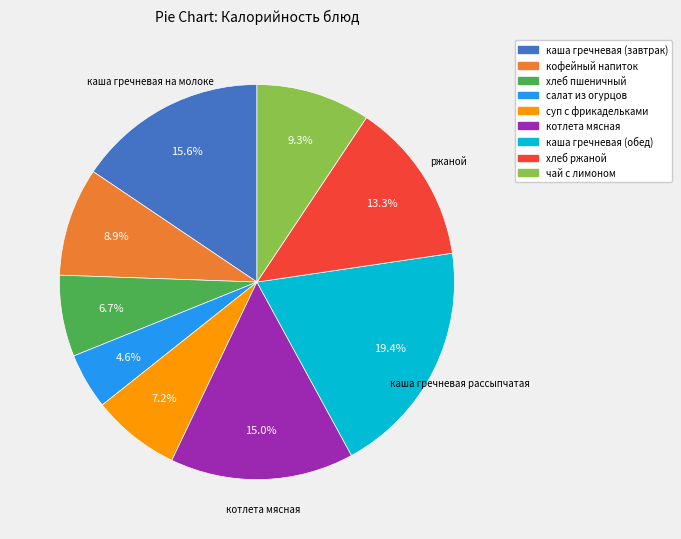

How many slices are in this pie chart?

9